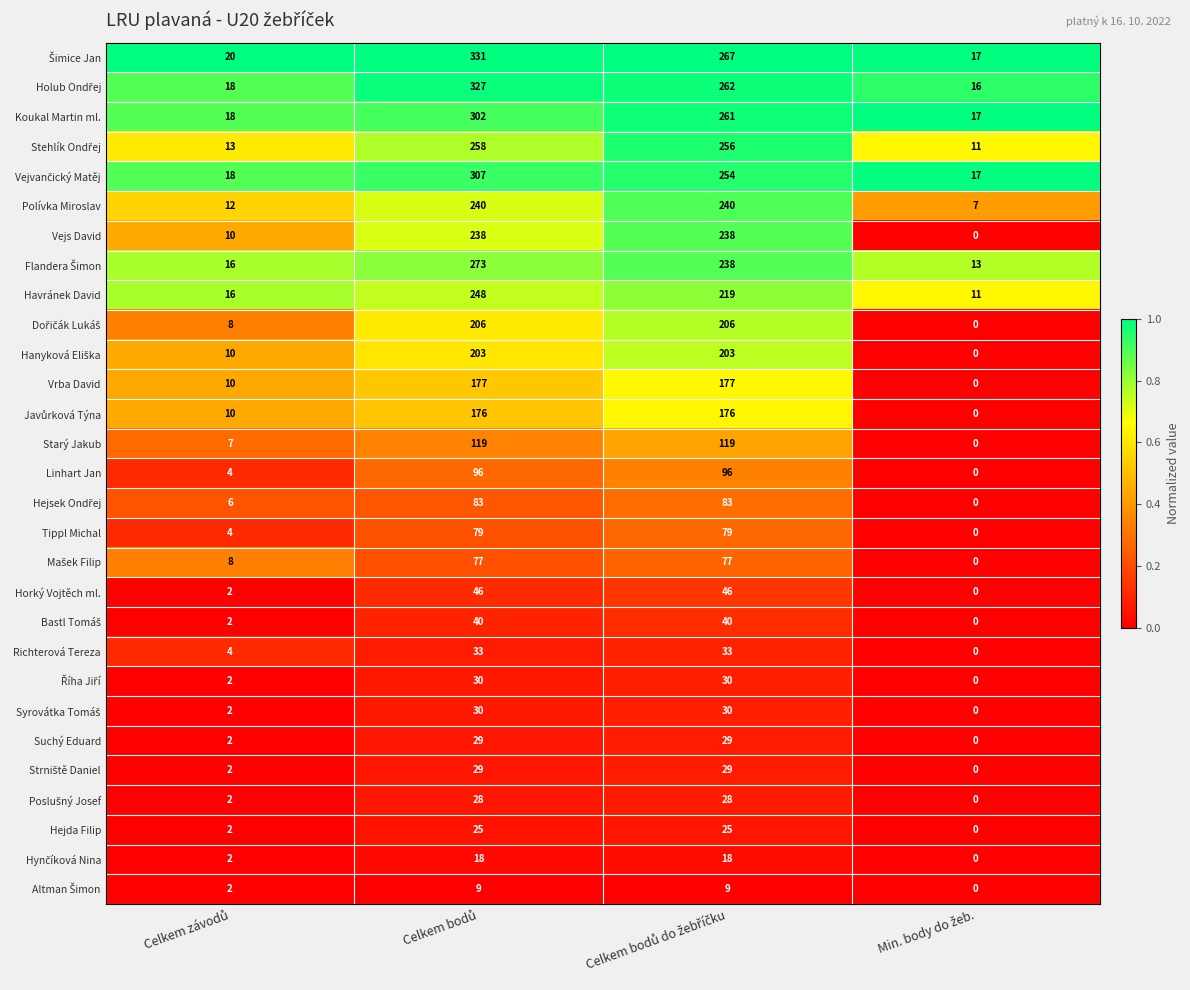

What is the minimum value for Koukal Martin ml.?

17